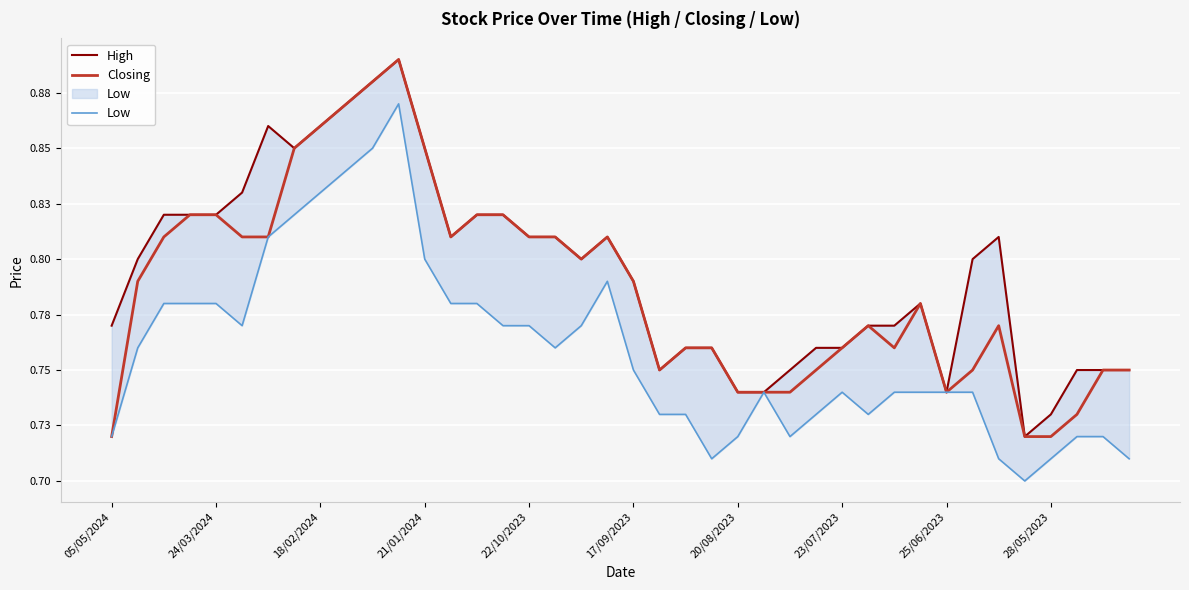

What are all the series names shown in the legend?

High, Closing, Low